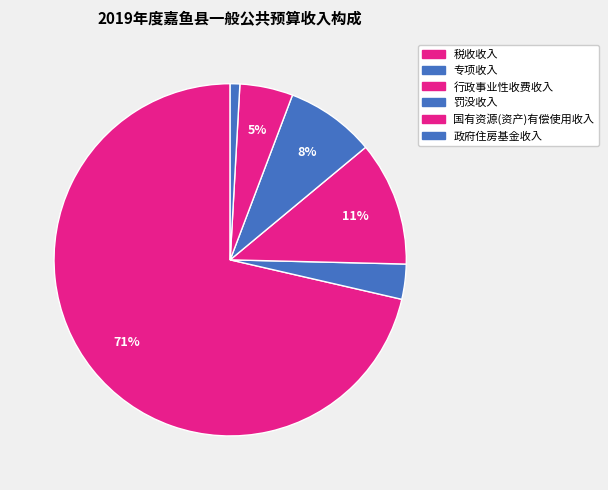

What is the largest slice in the pie chart?

税收收入